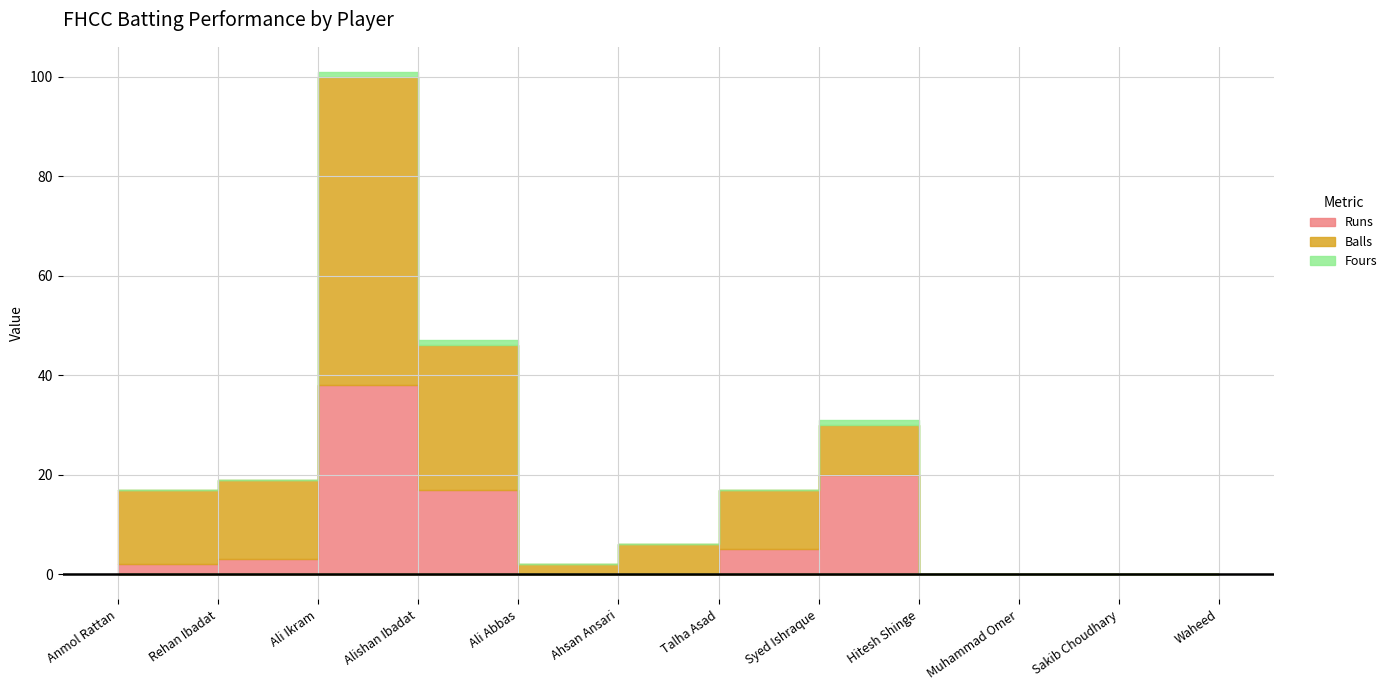

How many distinct data groups are displayed?

3